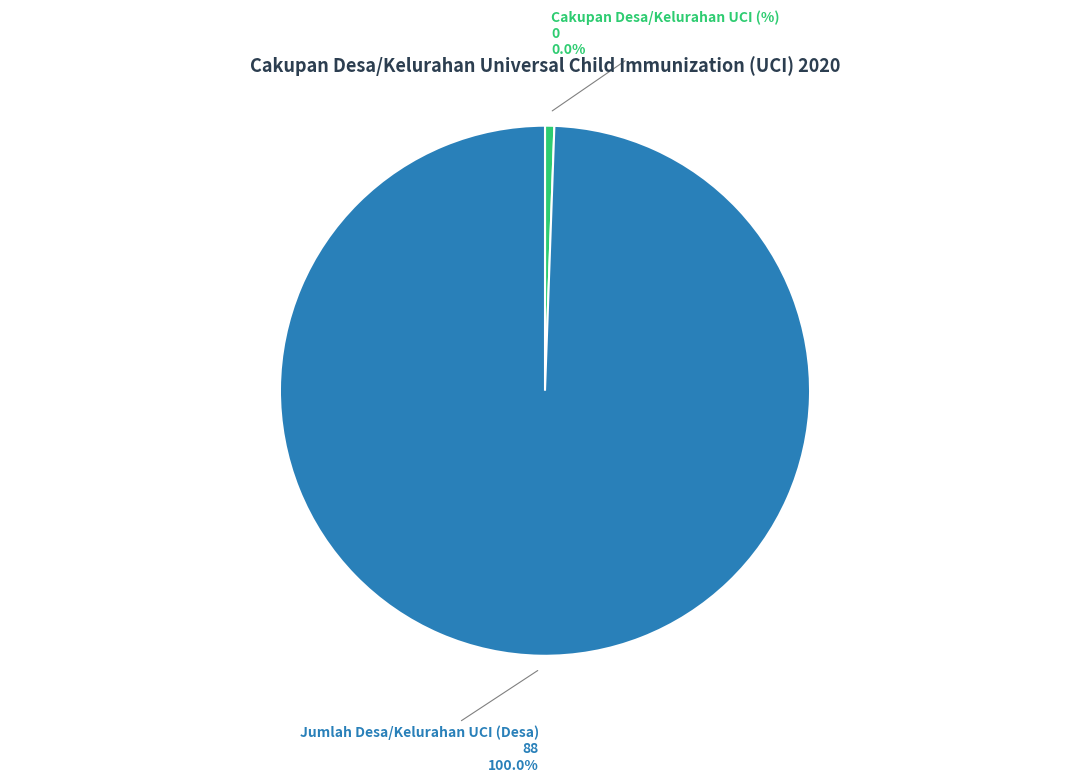

Does Jumlah Desa/Kelurahan UCI (Desa) account for over 50% of the chart?

Yes